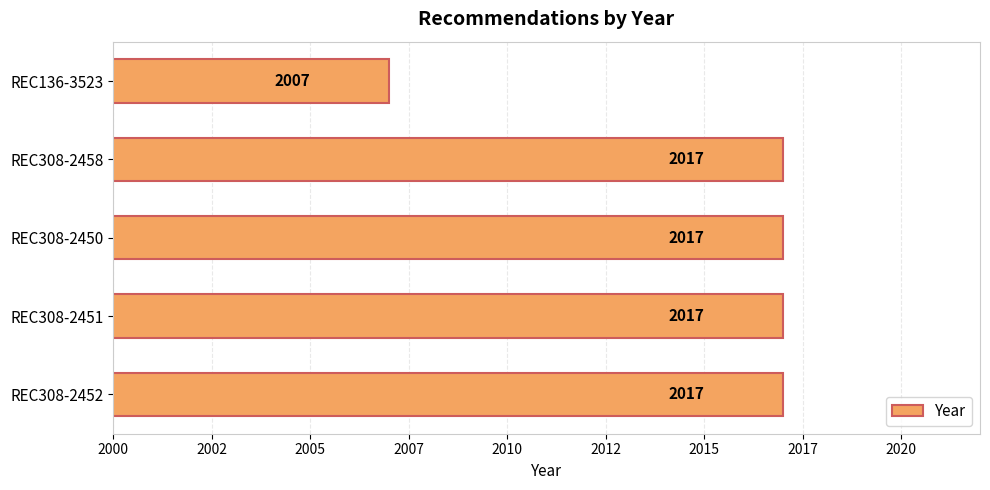

Are the bars horizontal?

Yes